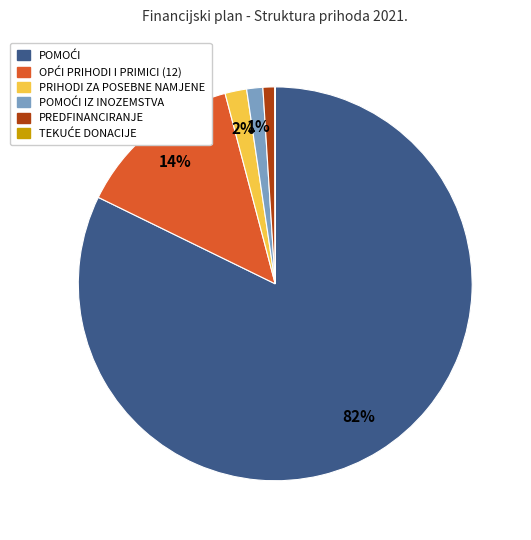

To the nearest percent, what percentage of the pie is PREDFINANCIRANJE?

1%